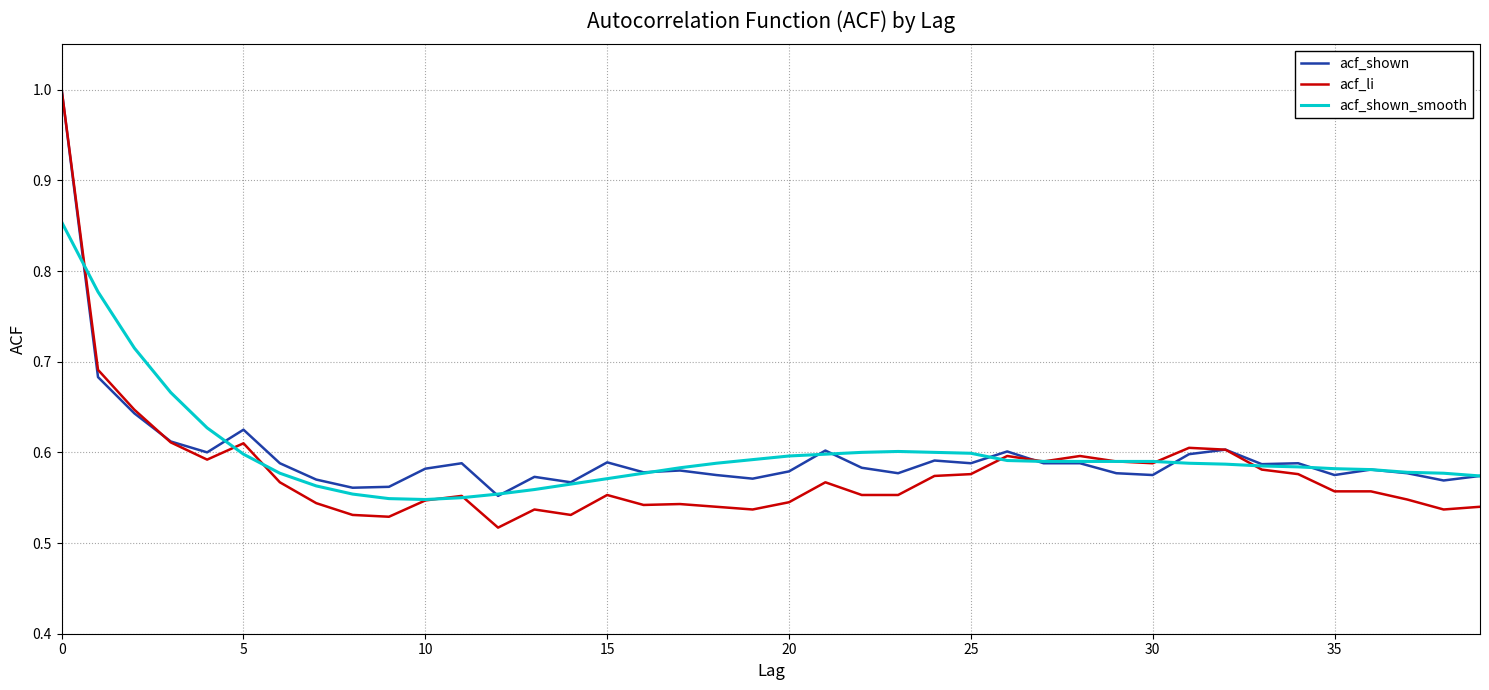

What are all the series names shown in the legend?

acf_shown, acf_li, acf_shown_smooth